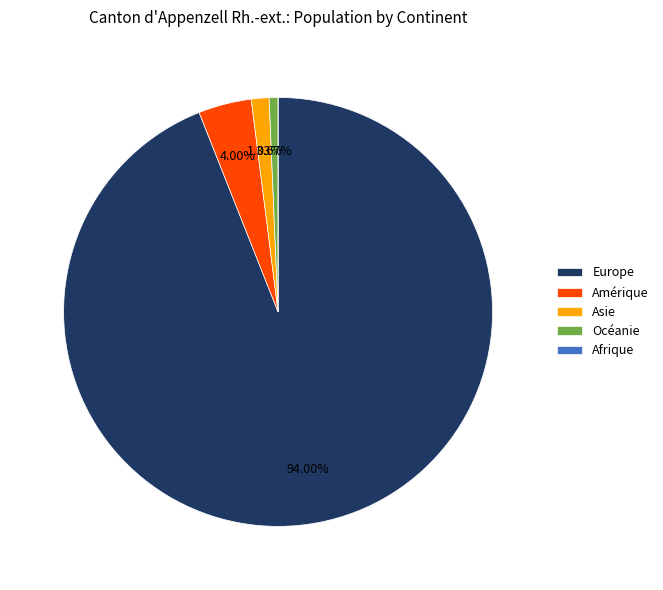

To the nearest percent, what is the difference between the largest and smallest slice percentages?

94%